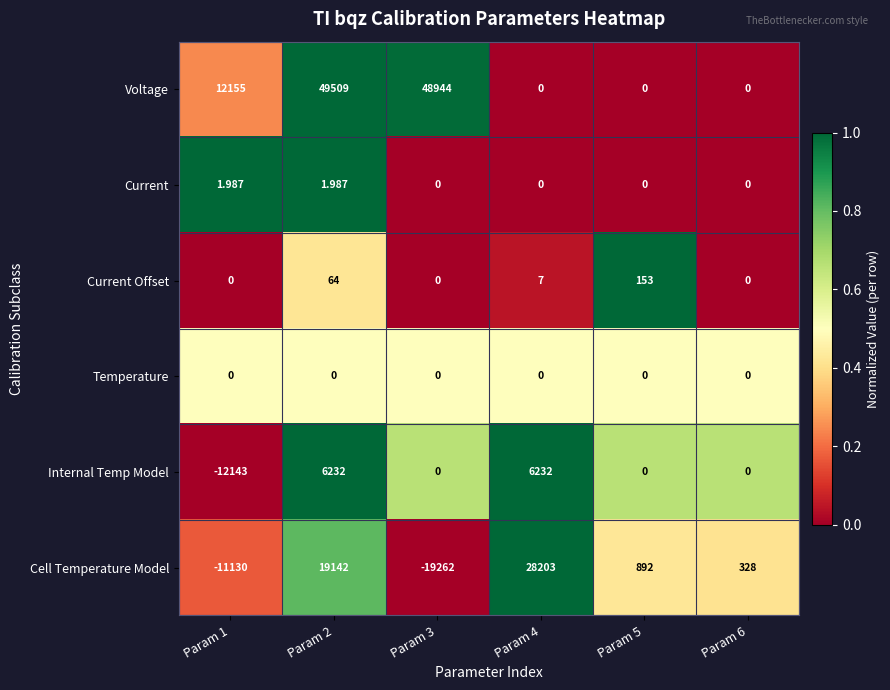

Count the number of data series in this chart.

6